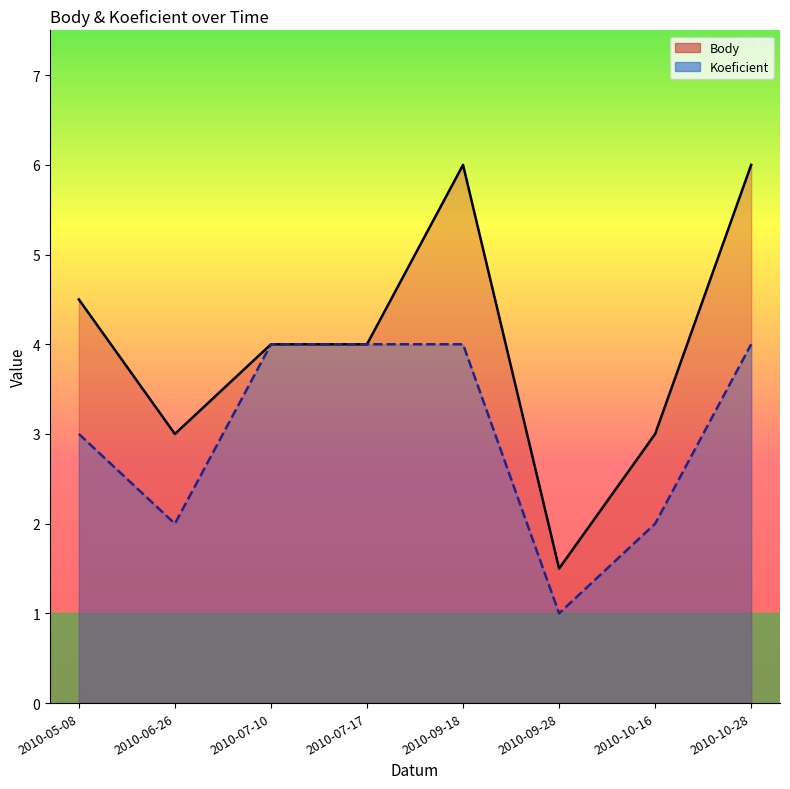

True or false: Body has a value of 4.0 at 2010-07-17.

True